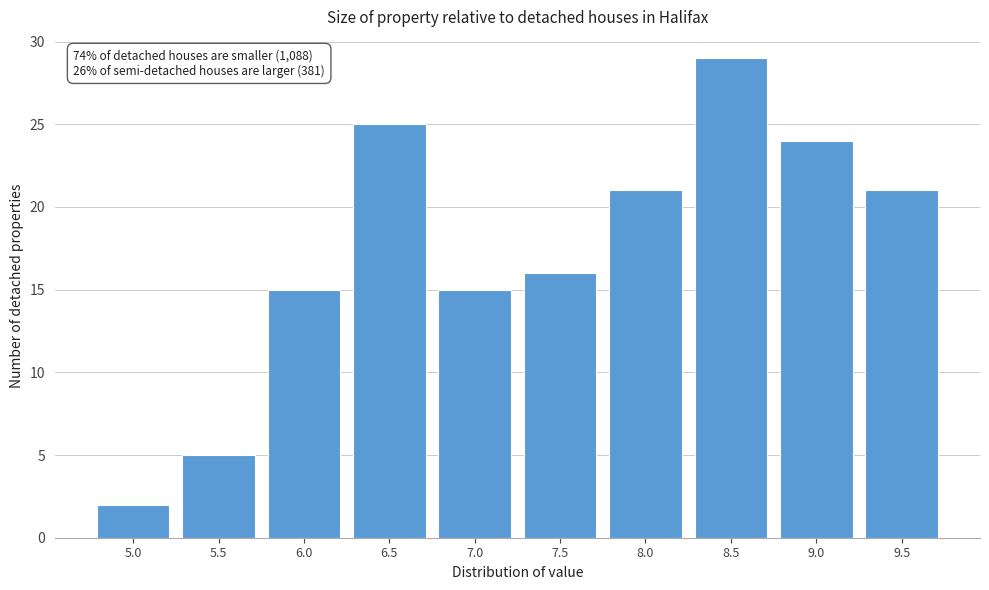

Reading left to right, list all the values displayed in this chart.

5.0=2	5.5=5	6.0=15	6.5=25	7.0=15	7.5=16	8.0=21	8.5=29	9.0=24	9.5=21